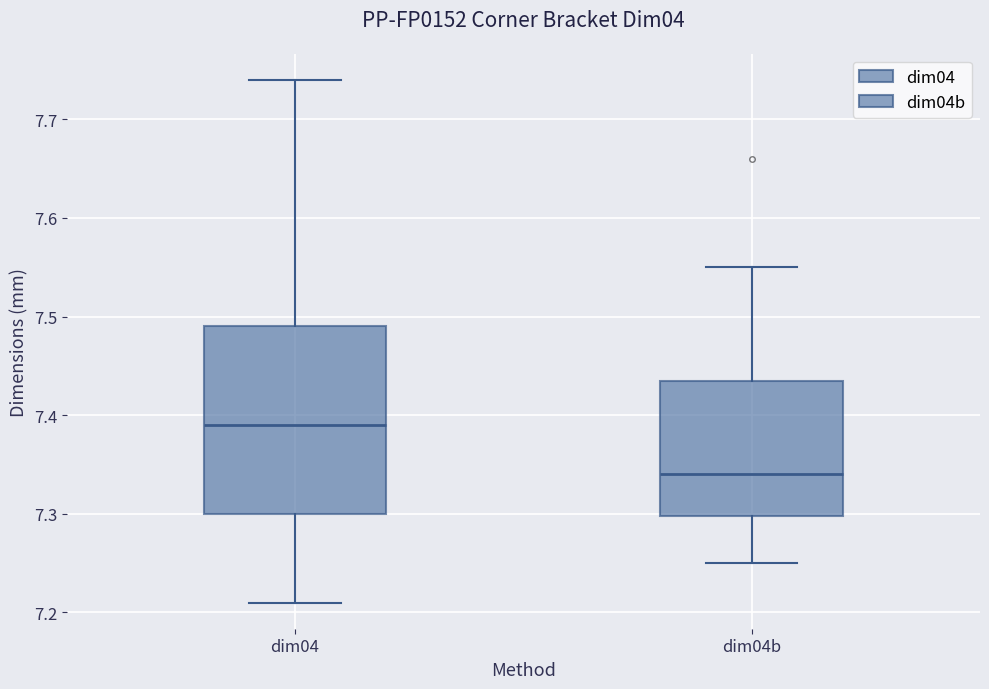

Reading left to right, read every box against the y-axis: the position of its median line, the range the box covers, and the ends of its whiskers. The values are not printed on the chart, so give them approximately, as read against the axis.

dim04: median 7.39, box 7.30 to 7.49, whiskers 7.21 to 7.74
dim04b: median 7.34, box 7.30 to 7.44, whiskers 7.25 to 7.55